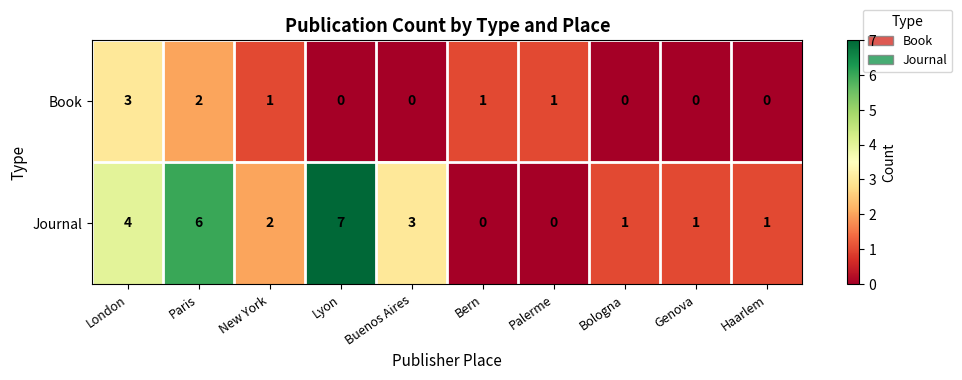

Which series changed the most between Paris and Buenos Aires?

Journal